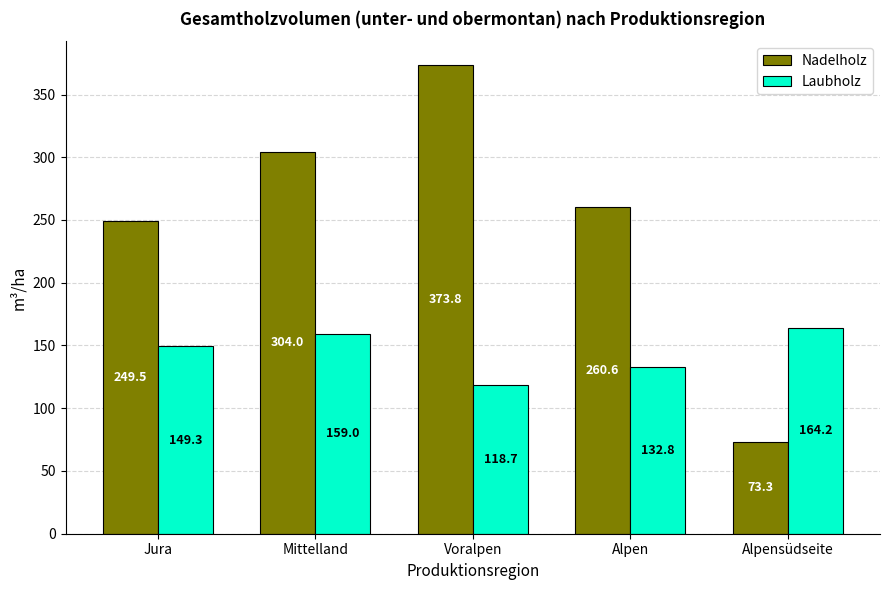

Which series has the largest total across all categories?

Nadelholz